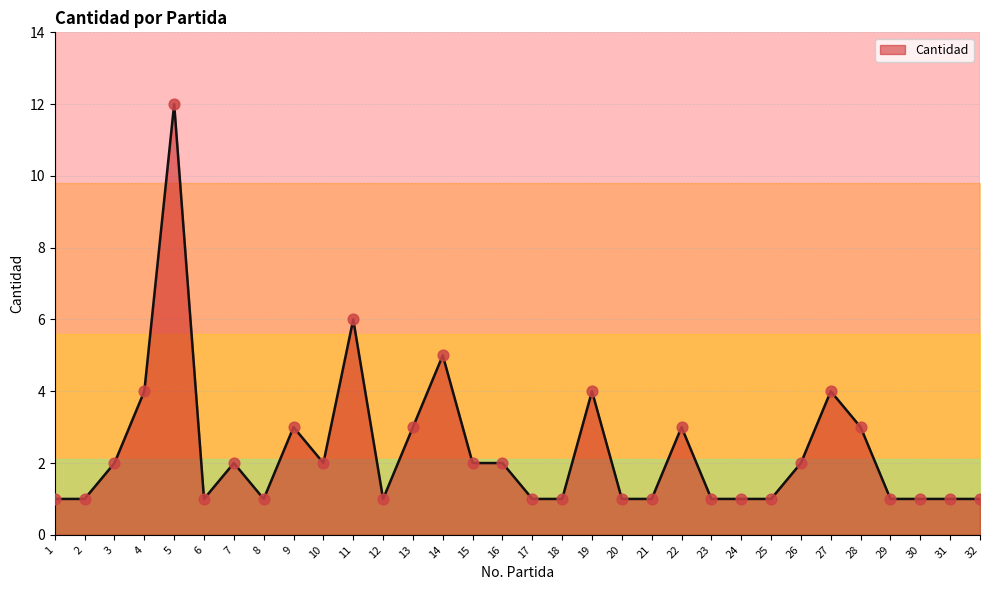

Between 12 and 17, which is larger?

12